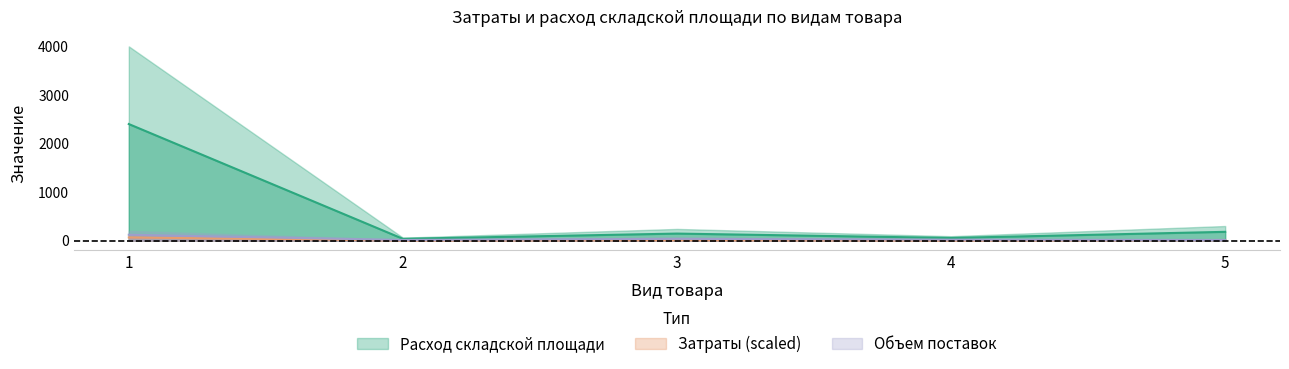

The value of Расход складской площади at 4 is 17.1. True or false?

False